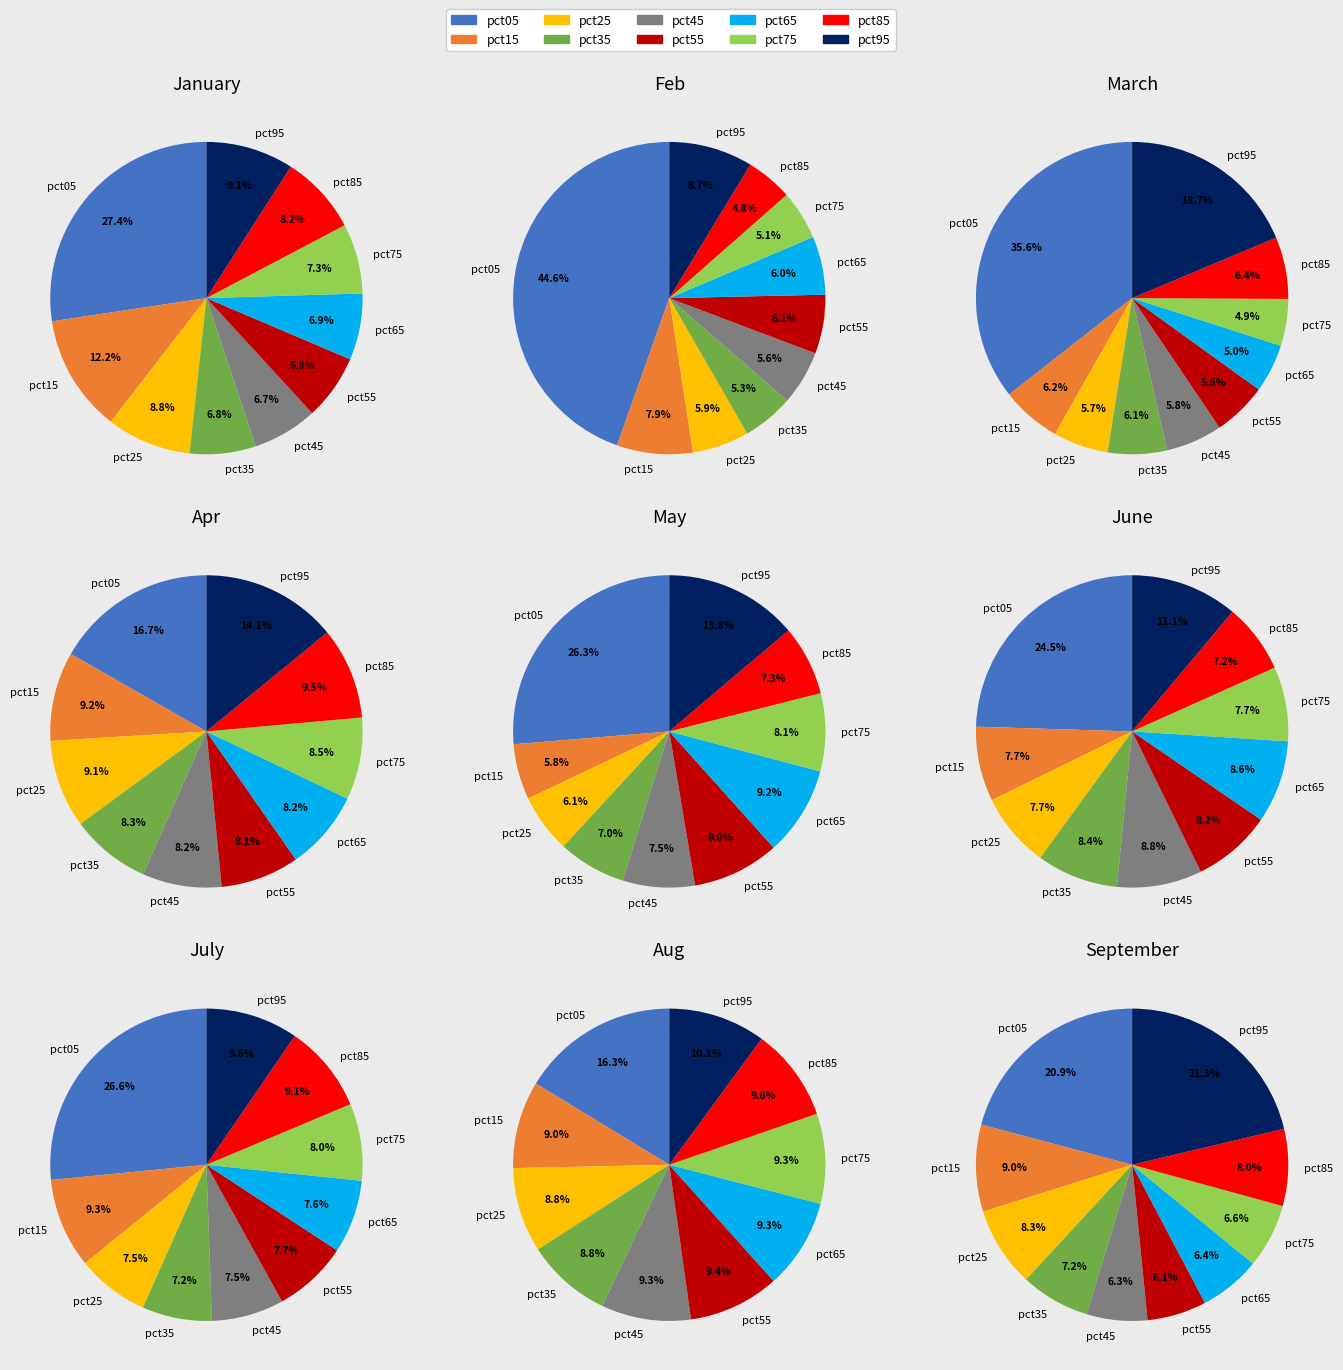

To the nearest percent, what is the average slice percentage?

10%